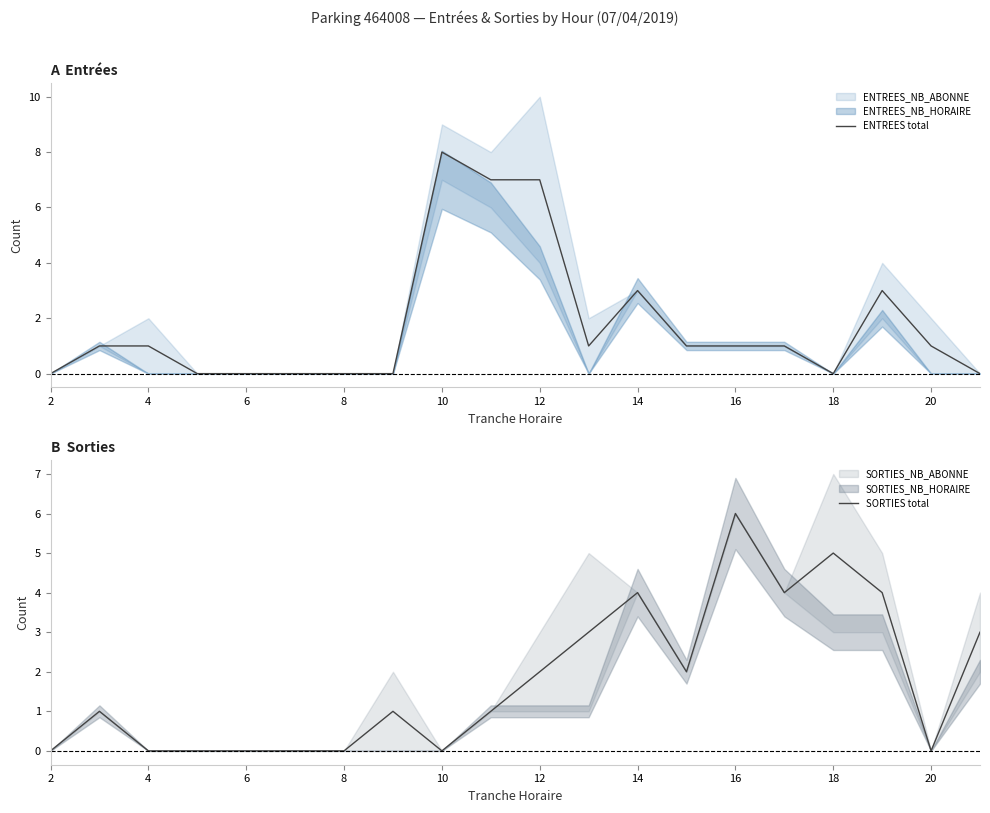

What is the maximum value for ENTREES total?

8